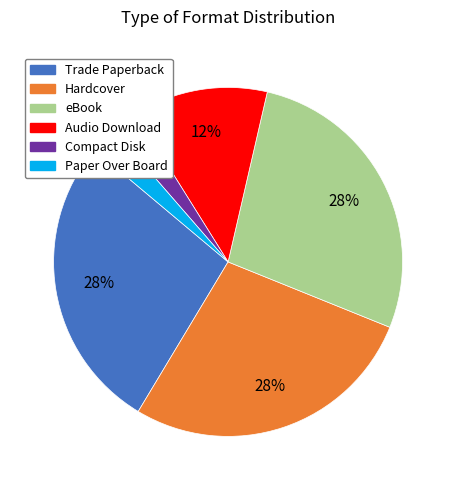

The Trade Paperback slice represents 28% of the pie. True or false?

True